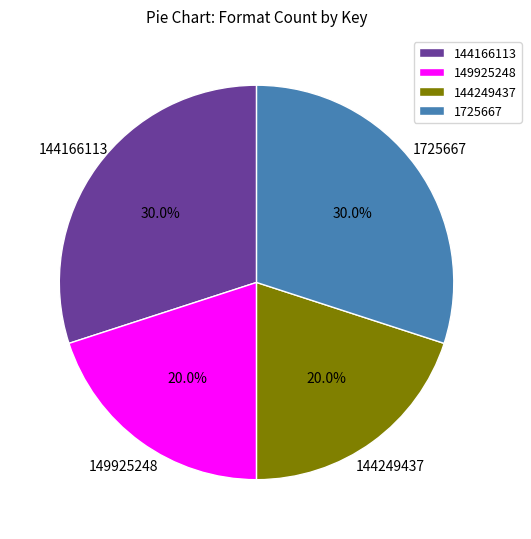

Does 1725667 represent more than half of the total?

No